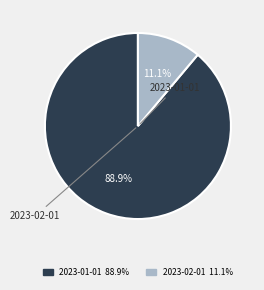

How many segments does this pie chart have?

2